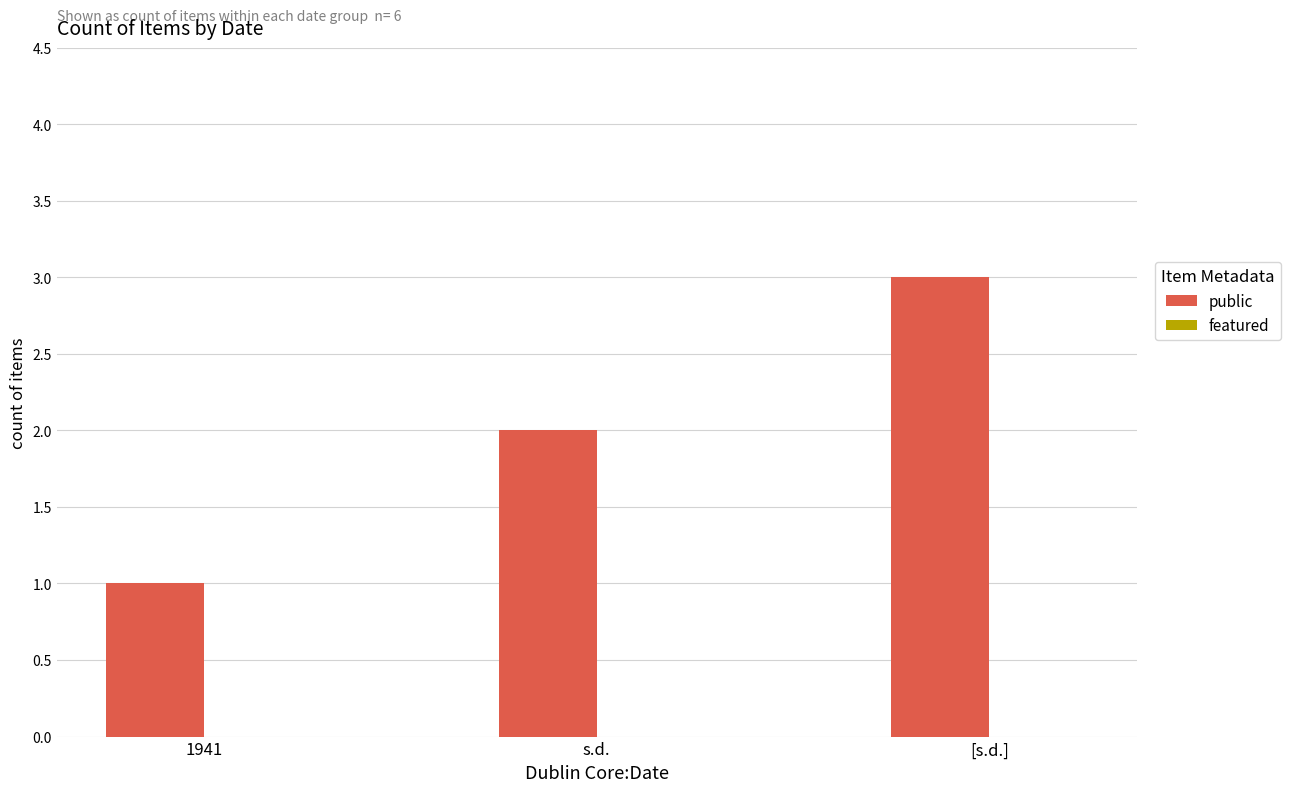

Approximately how many times larger is the value at s.d. compared to [s.d.]?

0.7